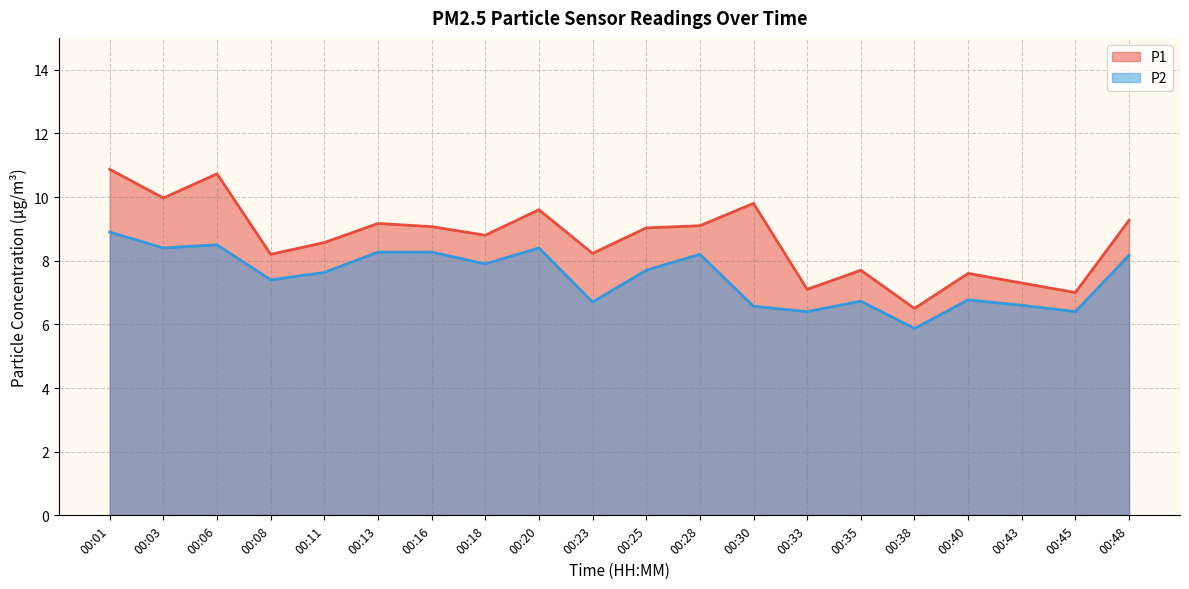

What is the difference between the P2 line values at 00:33 and 00:35?

0.3